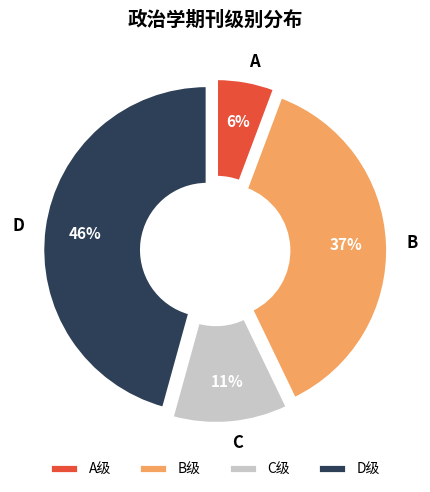

Does A account for over 50% of the chart?

No